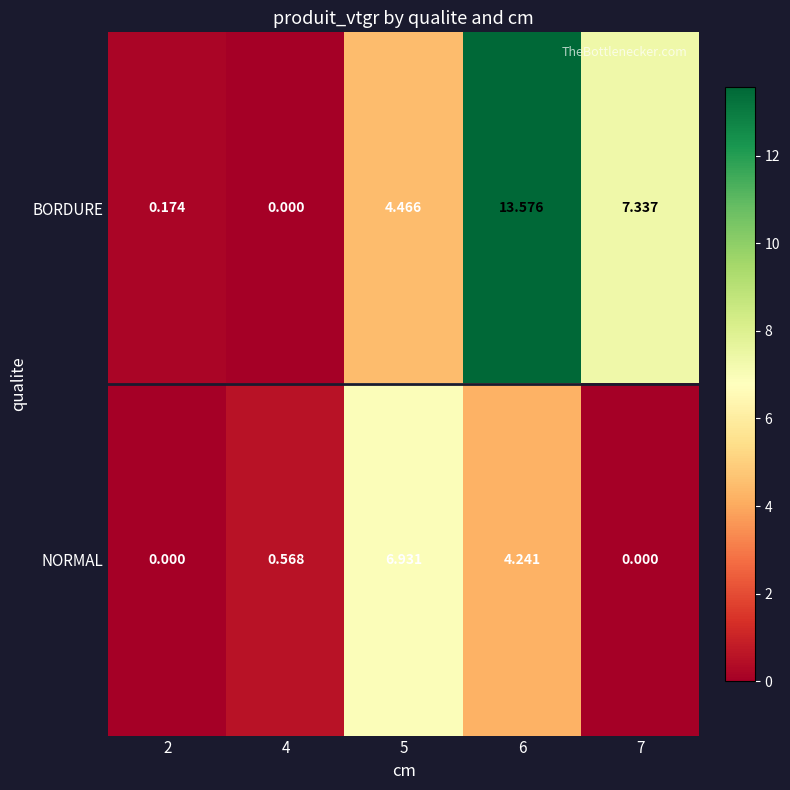

Rank the series at 2 from lowest to highest value.

NORMAL, BORDURE